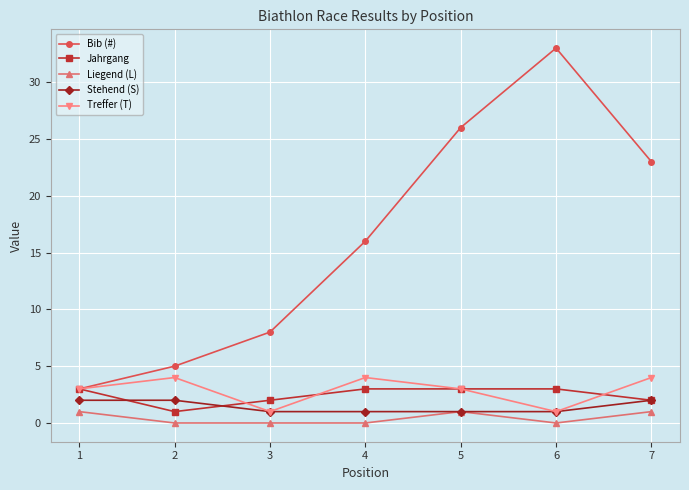

At which category is the sum across all series the highest?

6